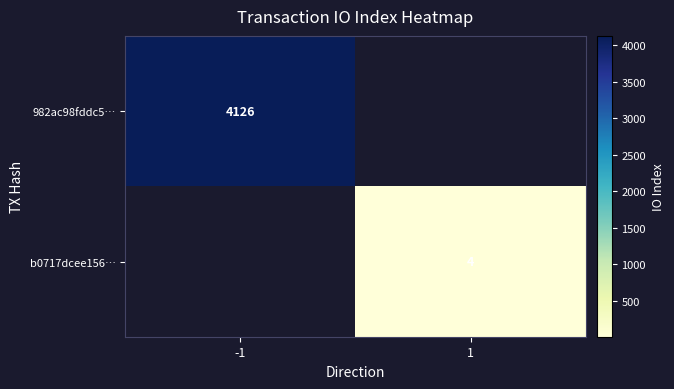

True or false: b0717dcee156… has a value of 6 at 1.

False